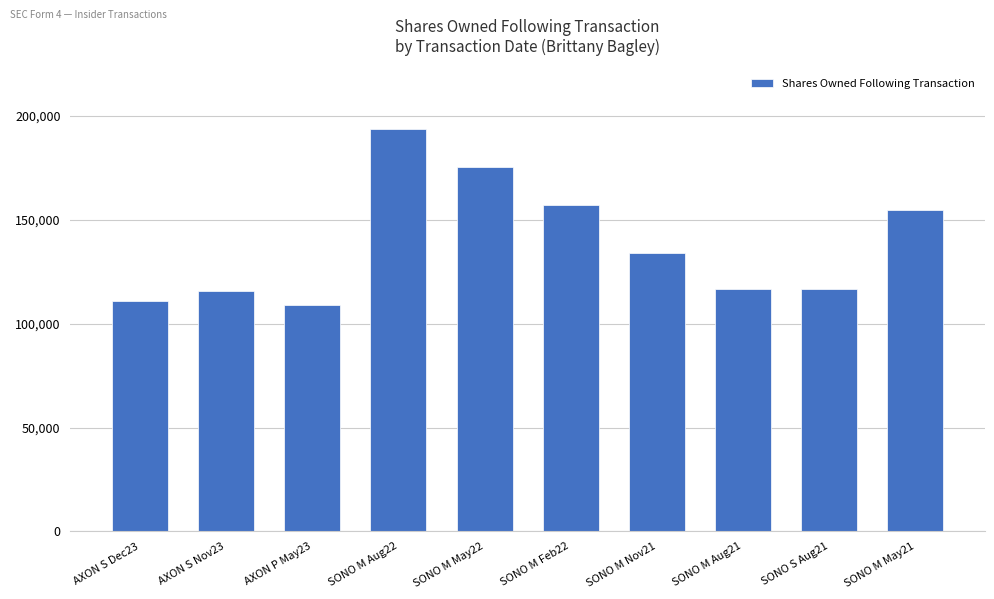

What is the maximum value shown in the chart?

193684